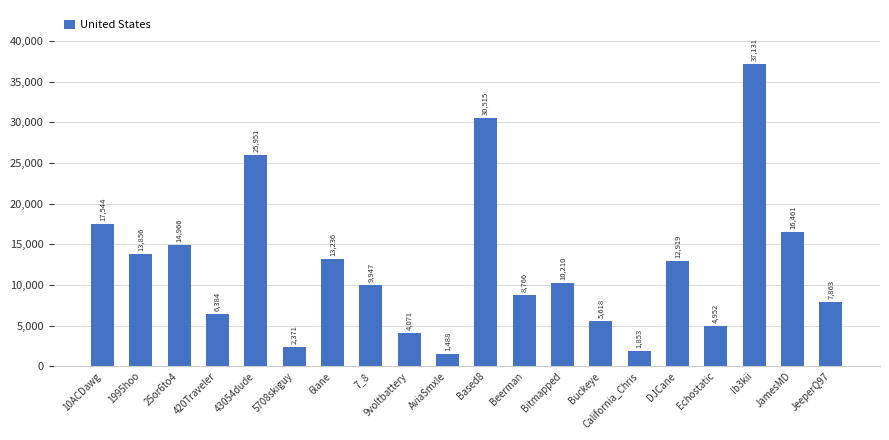

Where is the data nearest to the value 19309?

10ACDawg